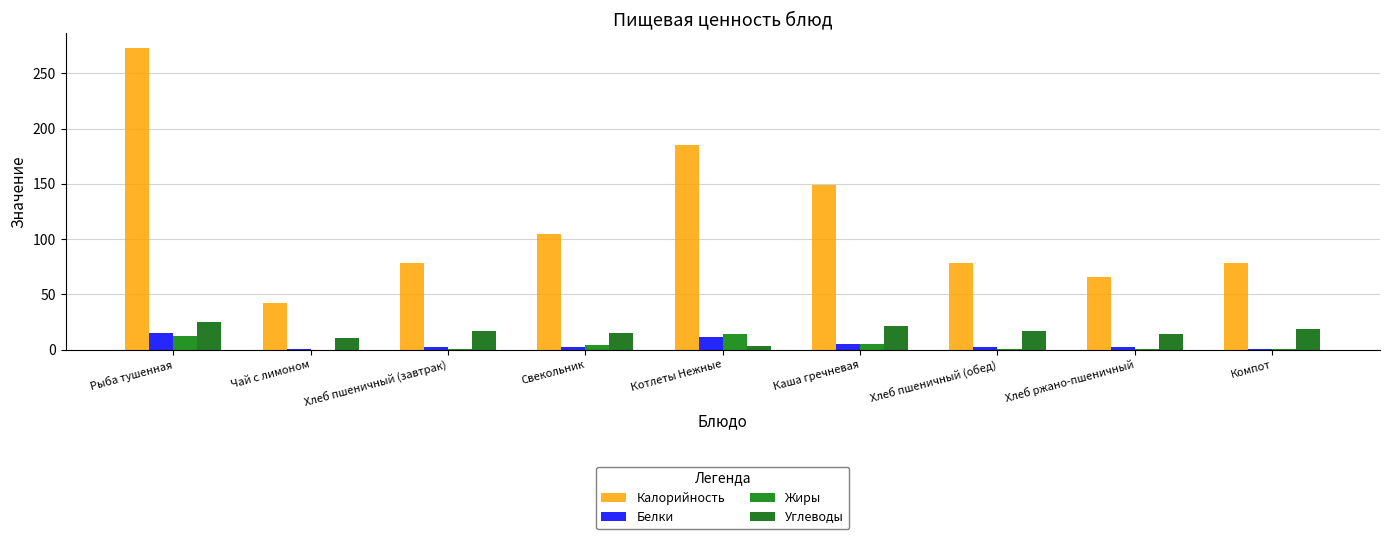

How many categories are shown in the chart?

9